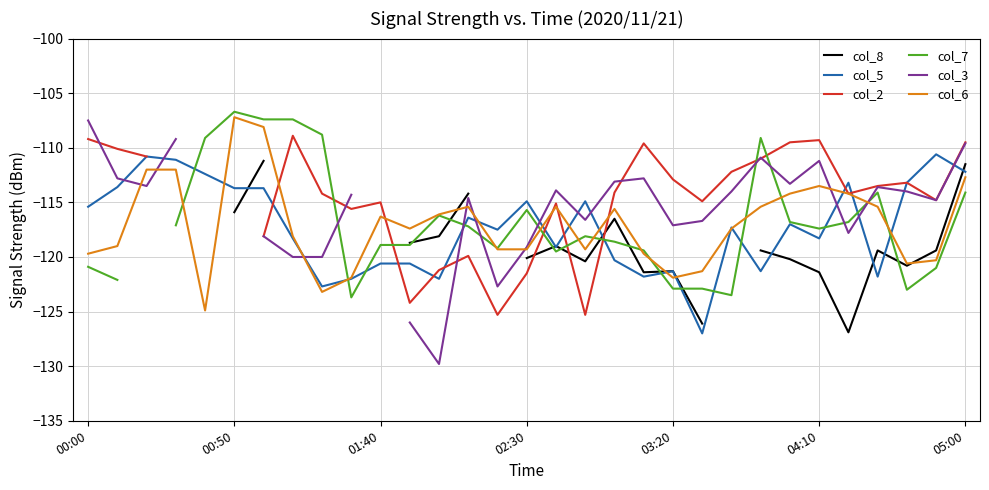

True or false: col_7 has more than 1 points higher than both neighbors.

True